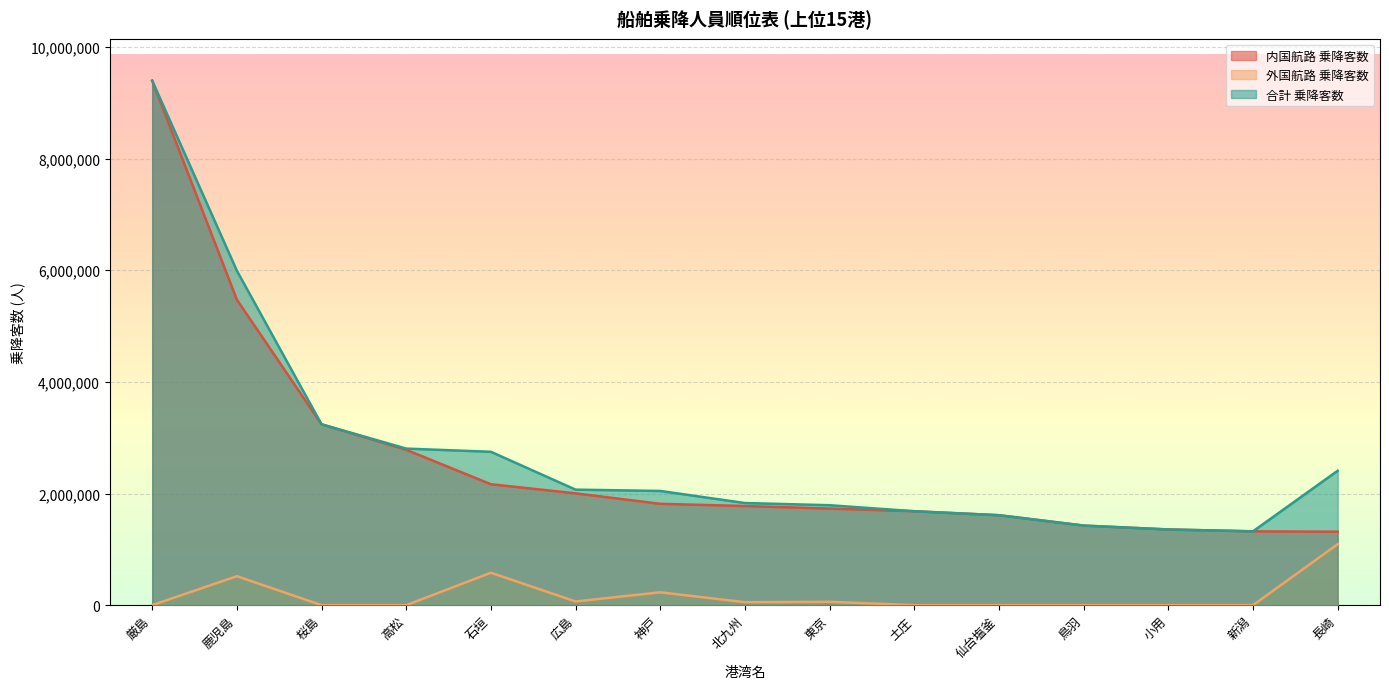

Count the number of data series in this chart.

3